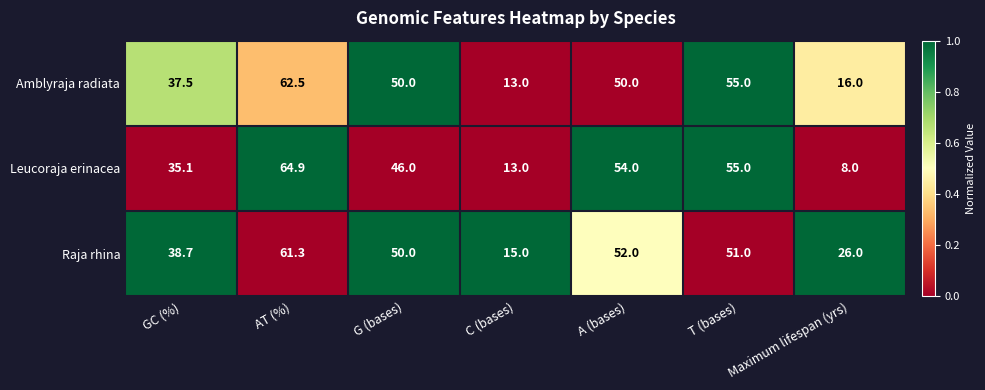

What is the difference between the maximum and minimum values in the Amblyraja radiata series?

49.5